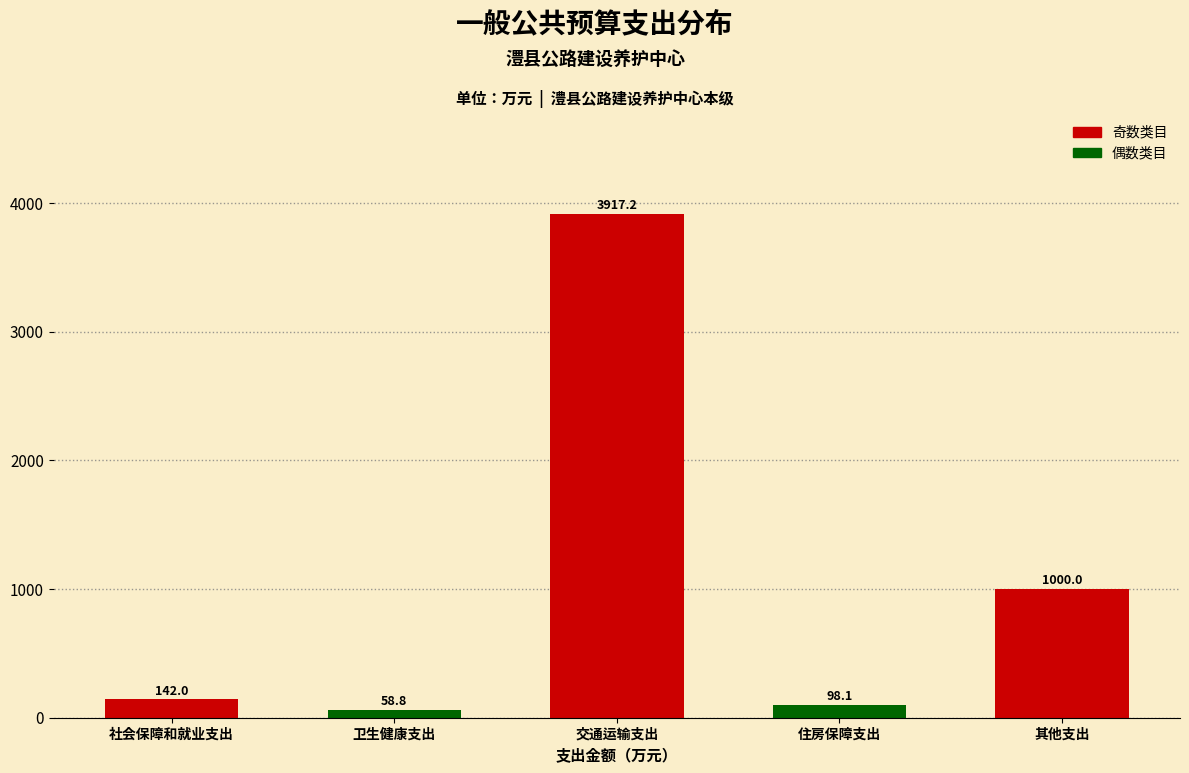

Reading left to right, transcribe all the data shown in this chart.

社会保障和就业支出=142.0	卫生健康支出=58.8	交通运输支出=3917.2	住房保障支出=98.1	其他支出=1000.0